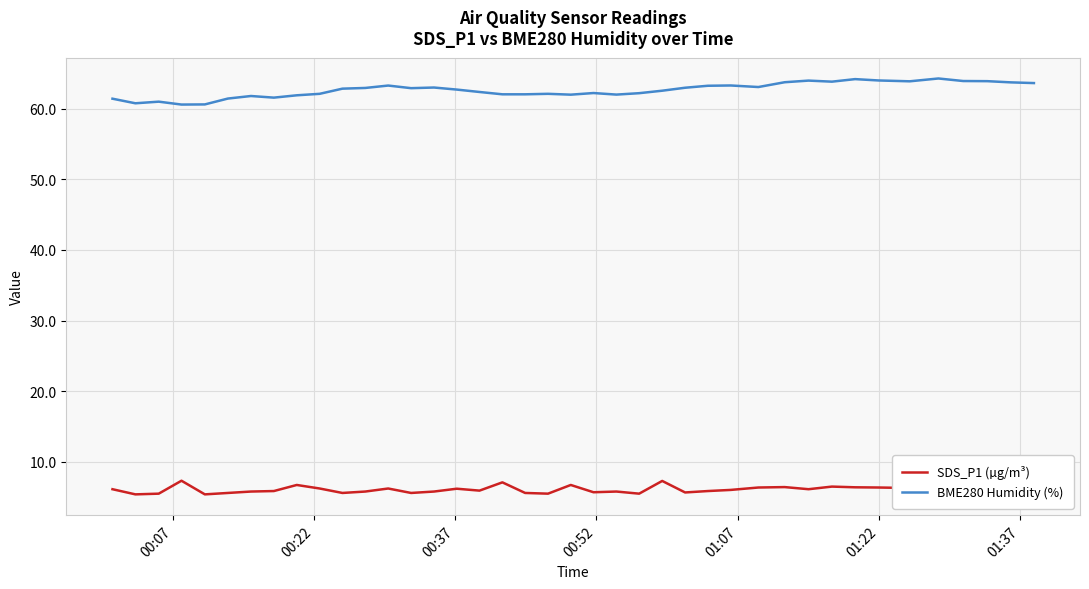

What is the minimum value shown in the chart?

5.4